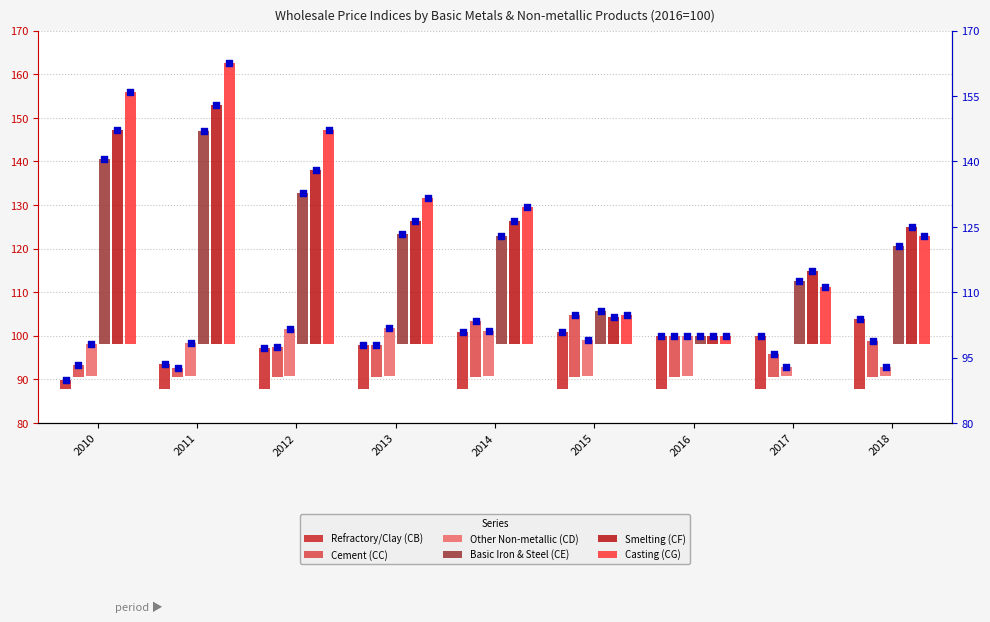

Which series has the largest Y range (max minus min)?

Casting (CG)